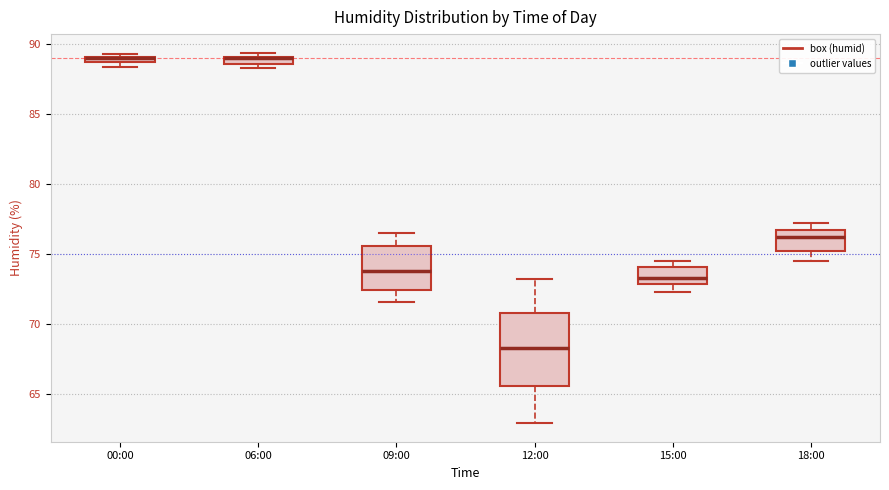

Where is the upper edge of the box for 06:00 on the y-axis? The values are not printed on the chart, so give them approximately, as read against the axis.

89.0